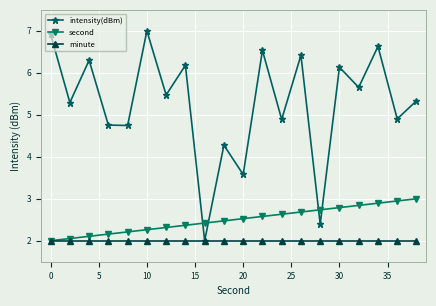

What is the value of the intensity(dBm) point at the 13th from the left?

4.9